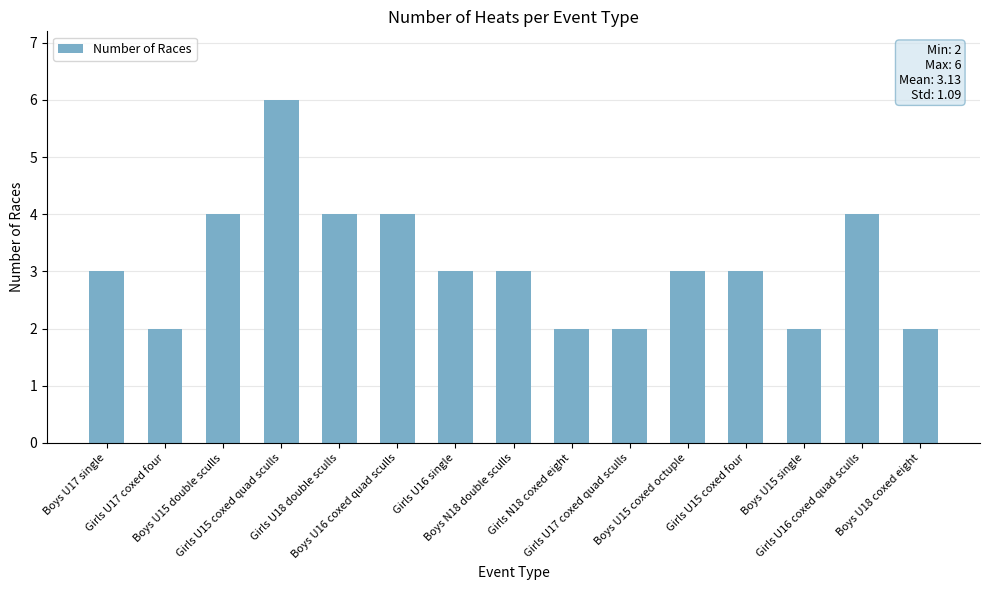

What is the value of the 14th bar from the left?

4